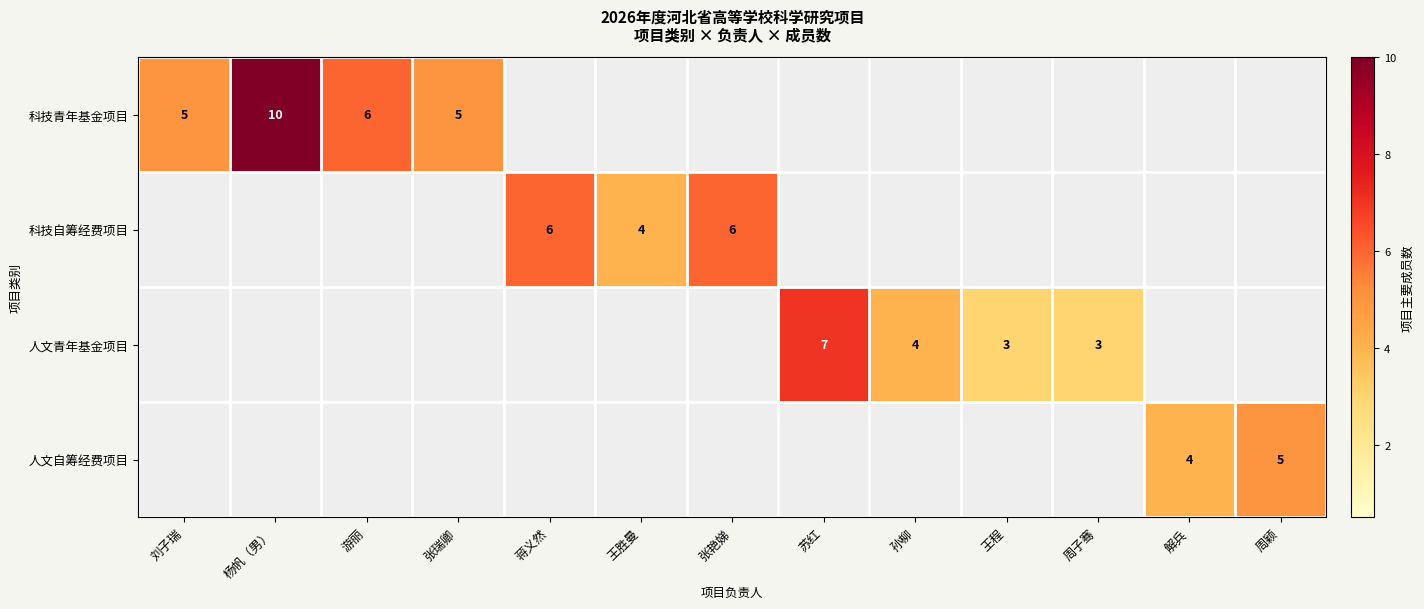

Is it true that 人文青年基金项目 equals 4 at 周子骞?

False